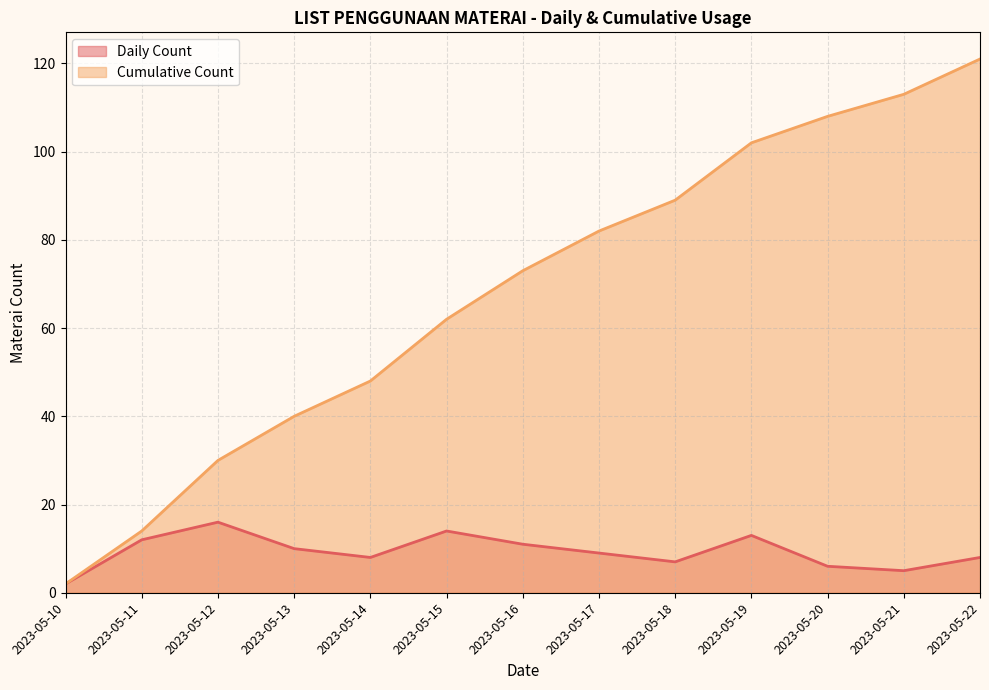

What is the greatest value displayed?

121